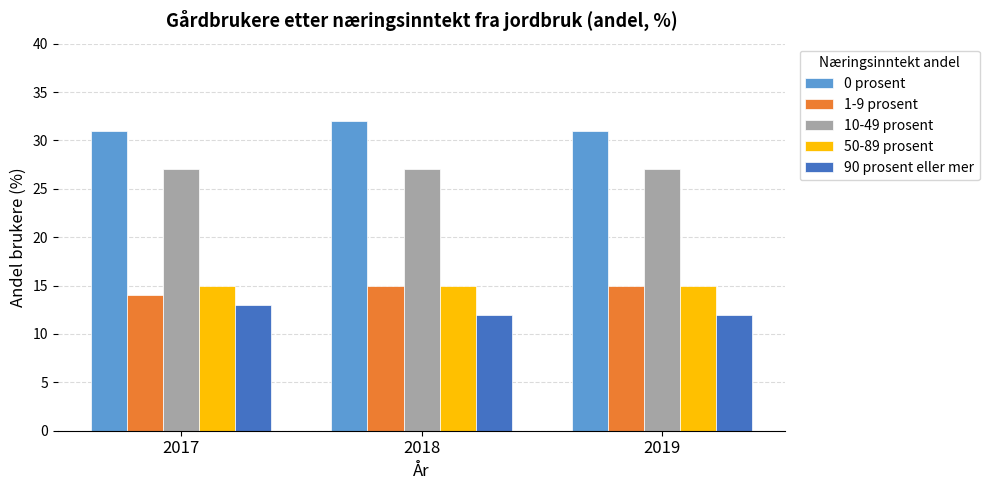

What is the spread (max minus min) of values at 2018?

20